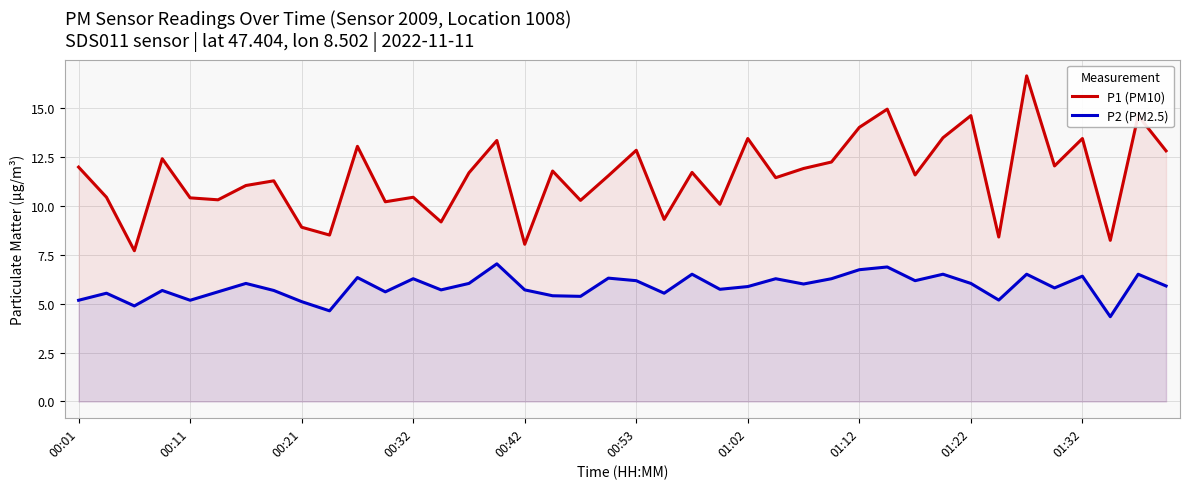

How many distinct data groups are displayed?

2